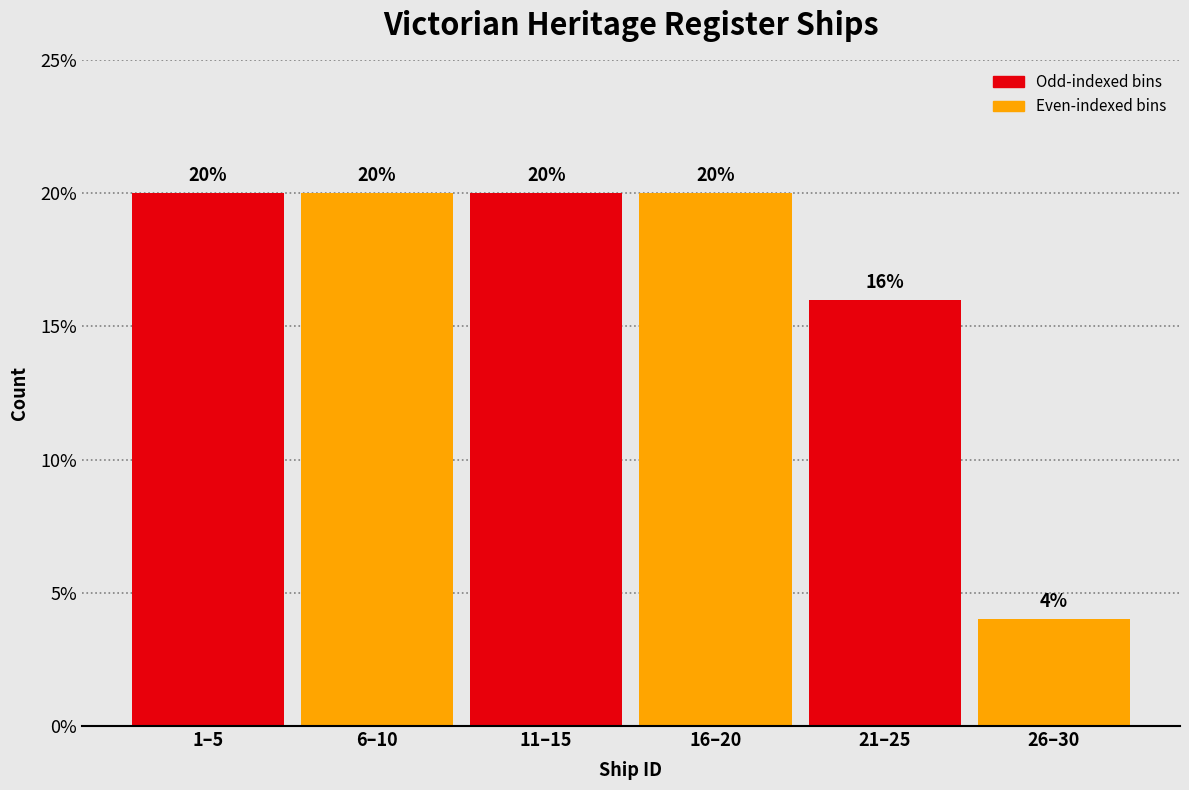

Reading left to right, transcribe all the data shown in this chart.

20	20	20	20	16	4